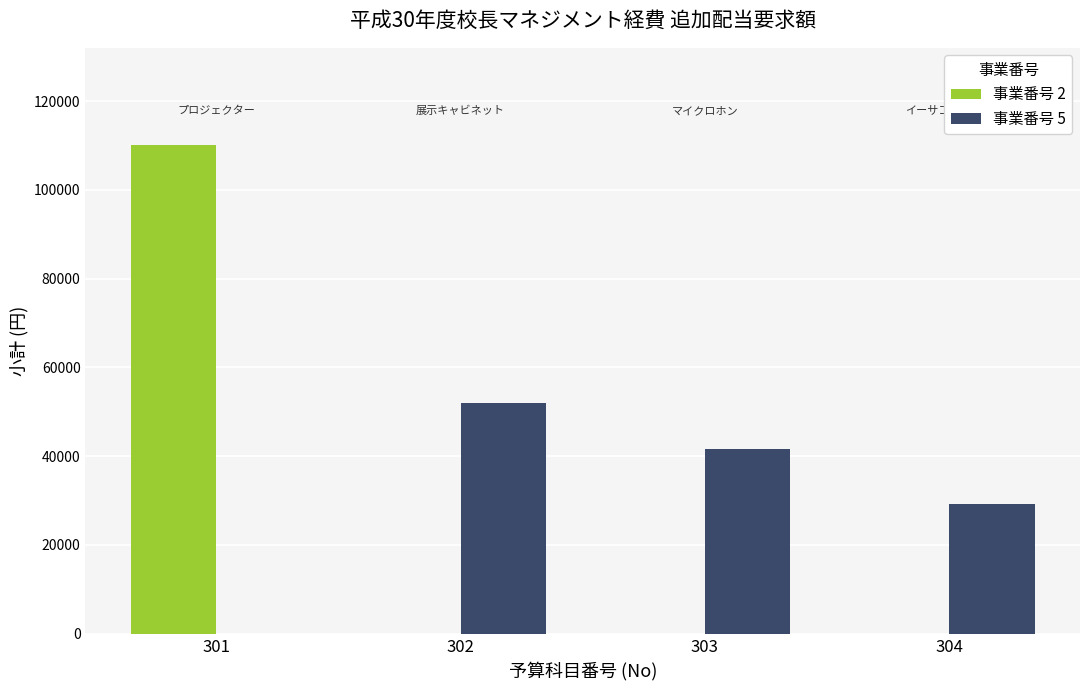

Is it true that 事業番号 2 equals 195646 at 301?

False